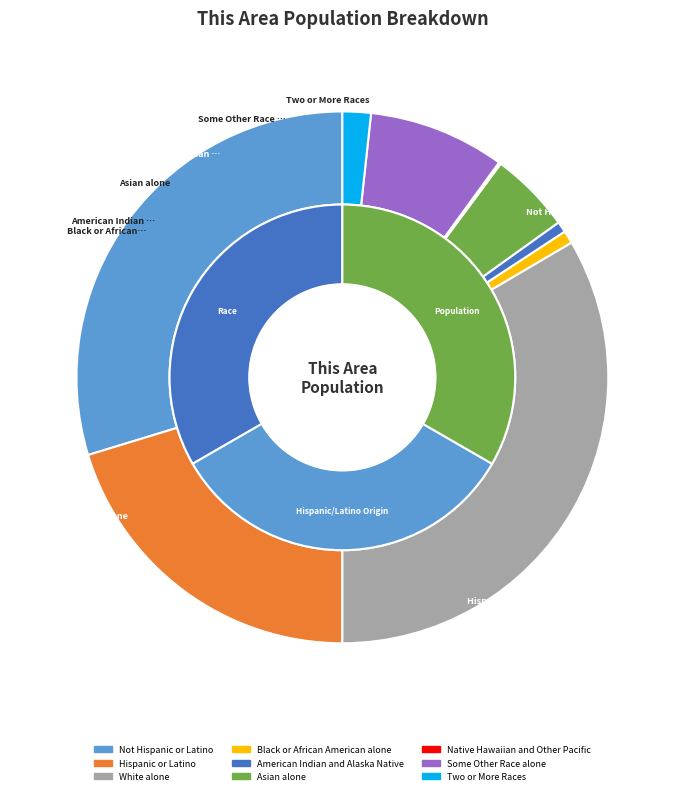

Is it true that Native Hawaiian and Other Pacific is 1% of the pie?

False